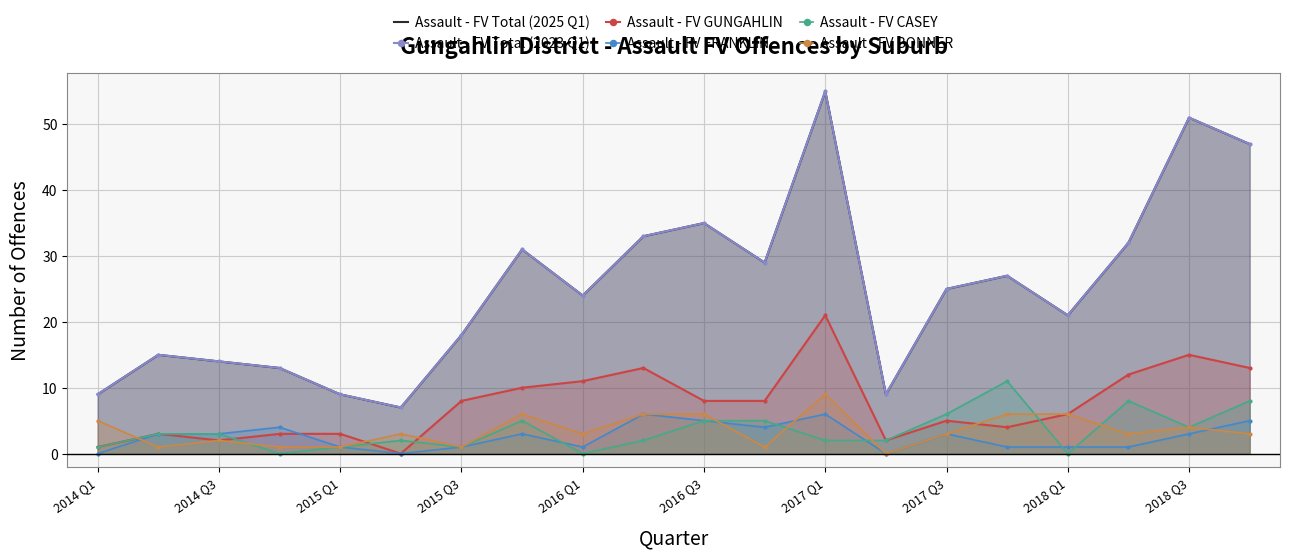

How many lines are shown in the chart?

6